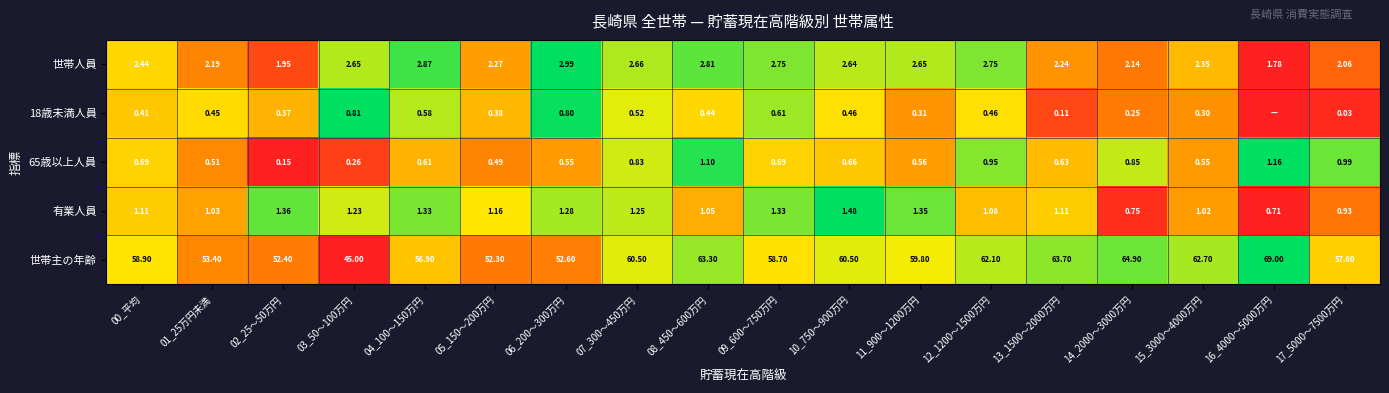

At 05_150～200万円, list the series in order from smallest to largest.

18歳未満人員, 65歳以上人員, 有業人員, 世帯人員, 世帯主の年齢